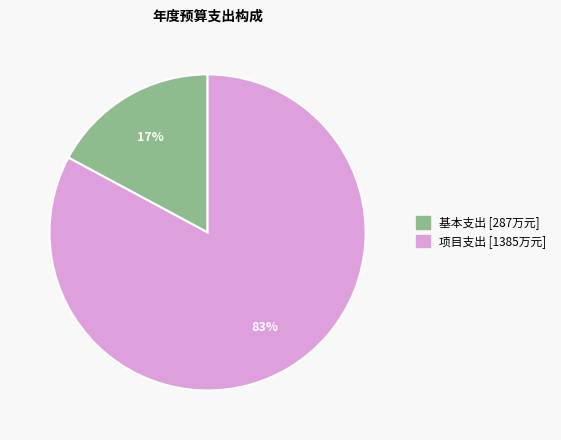

Count the number of slices in the pie.

2